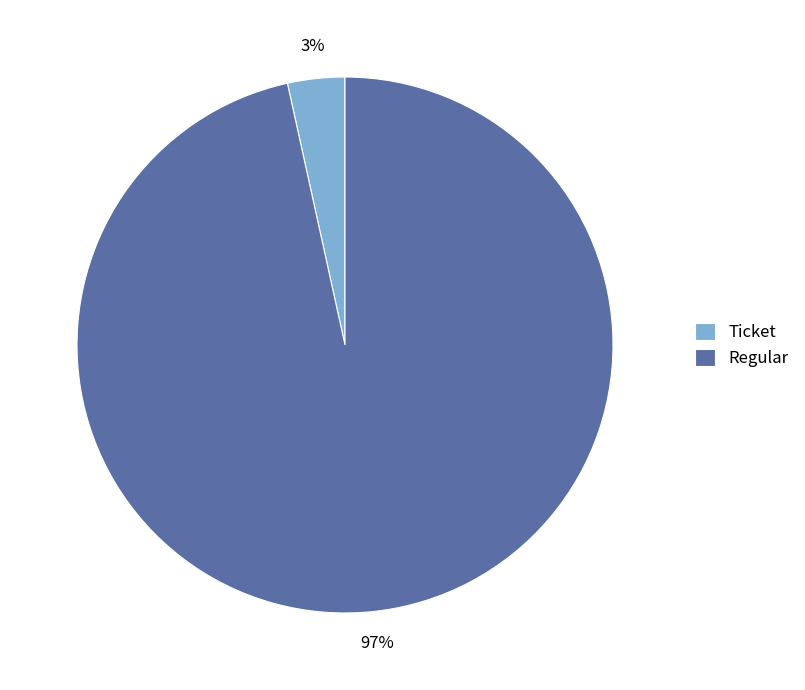

What is the largest slice in the pie chart?

Regular